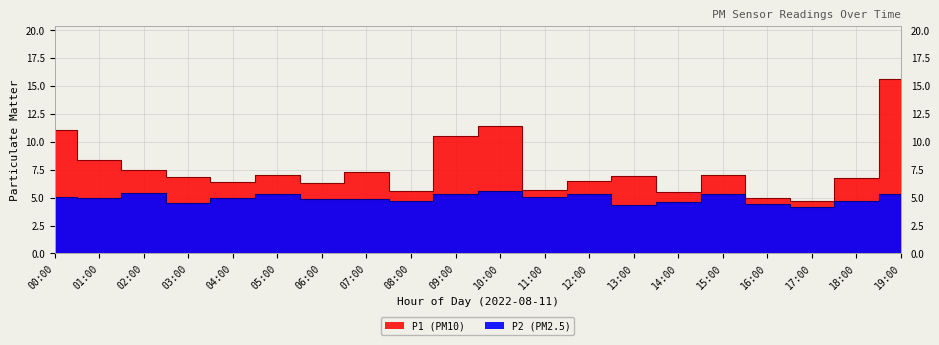

Rank the categories by P2 value from highest to lowest.

10:00, 02:00, 05:00, 12:00, 15:00, 19:00, 09:00, 11:00, 00:00, 04:00, 01:00, 06:00, 07:00, 08:00, 18:00, 14:00, 03:00, 16:00, 13:00, 17:00